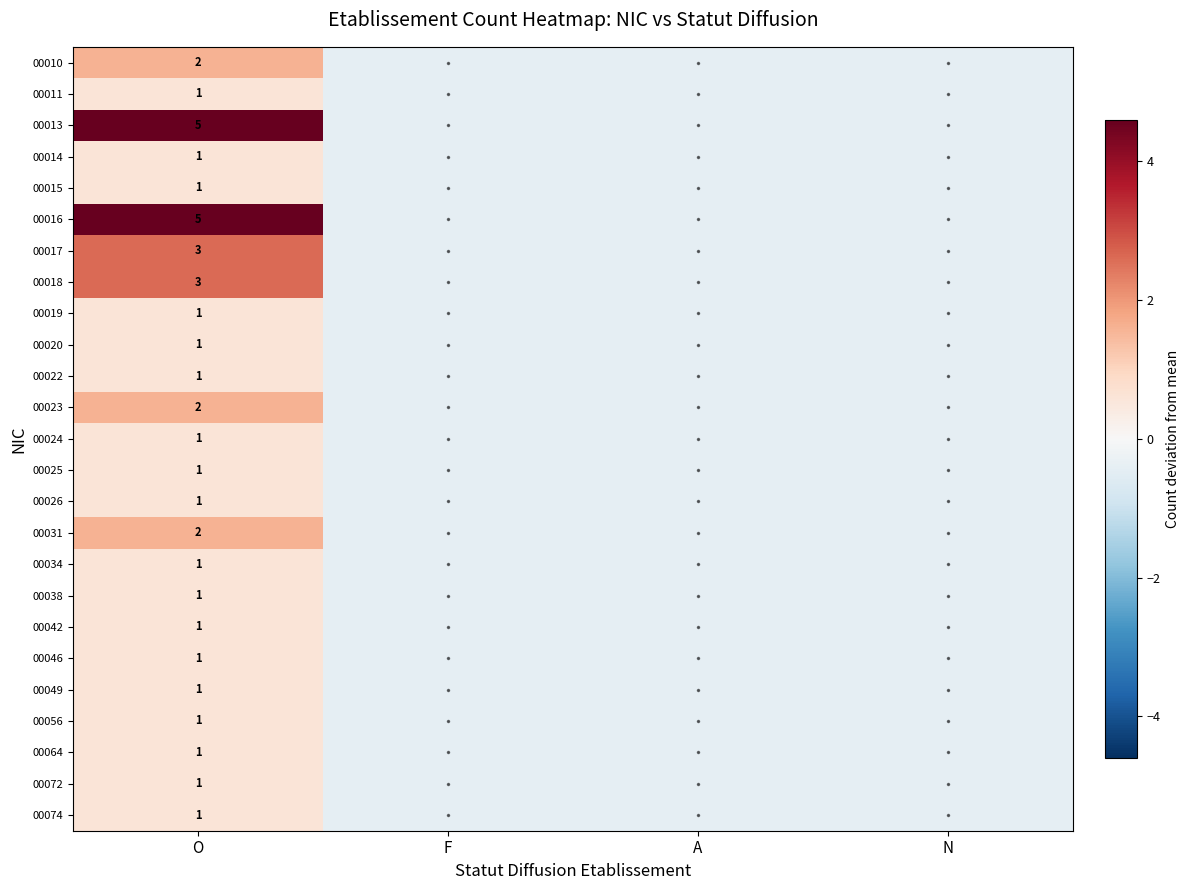

What is the greatest value displayed?

4.6